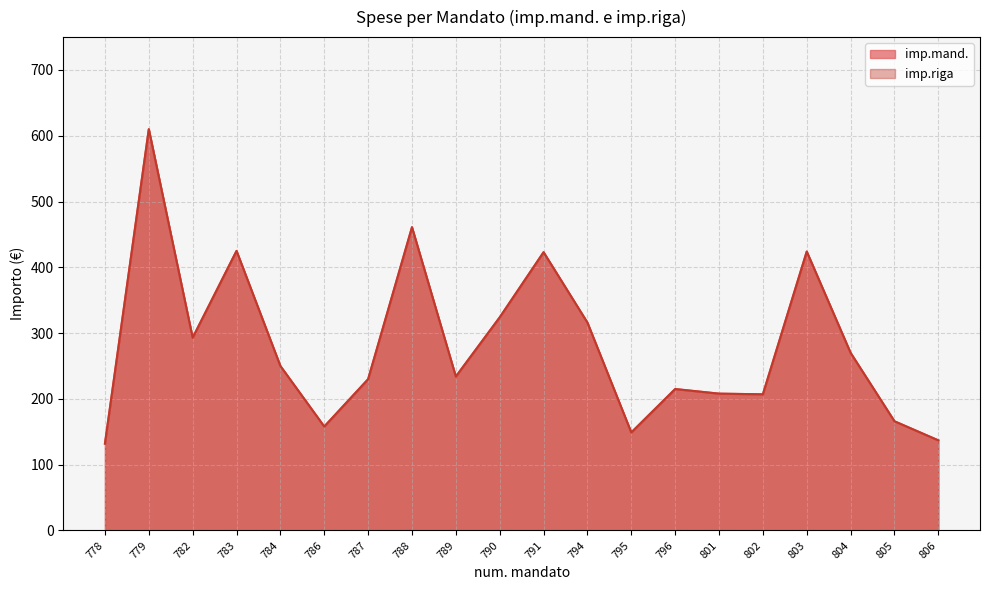

True or false: imp.mand. and imp.riga cross at least once.

False